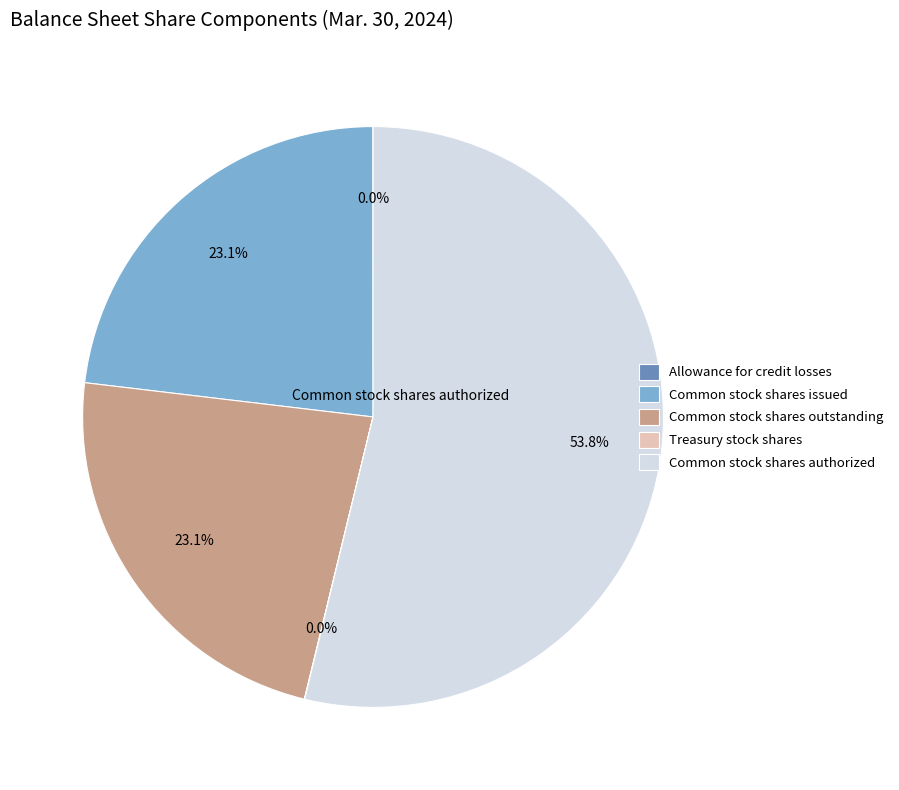

Combined, do Common stock shares issued and Common stock shares authorized account for over 50%?

Yes